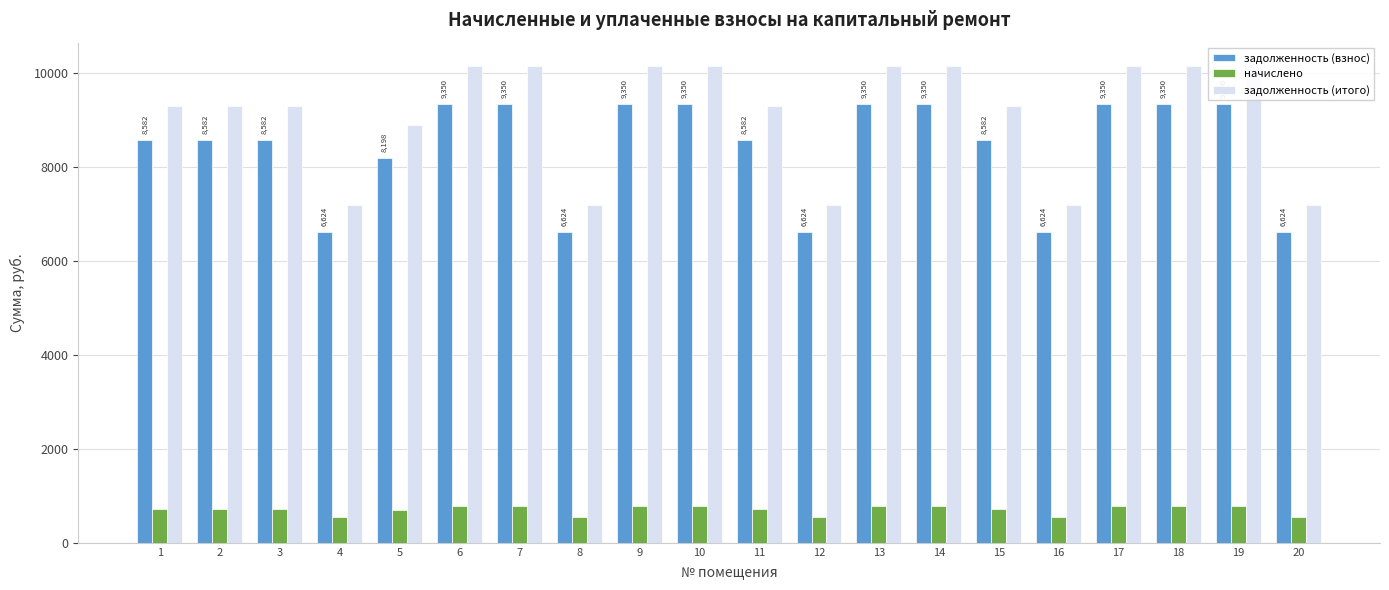

Between 1 and 20, which series saw the biggest shift?

задолженность (итого)